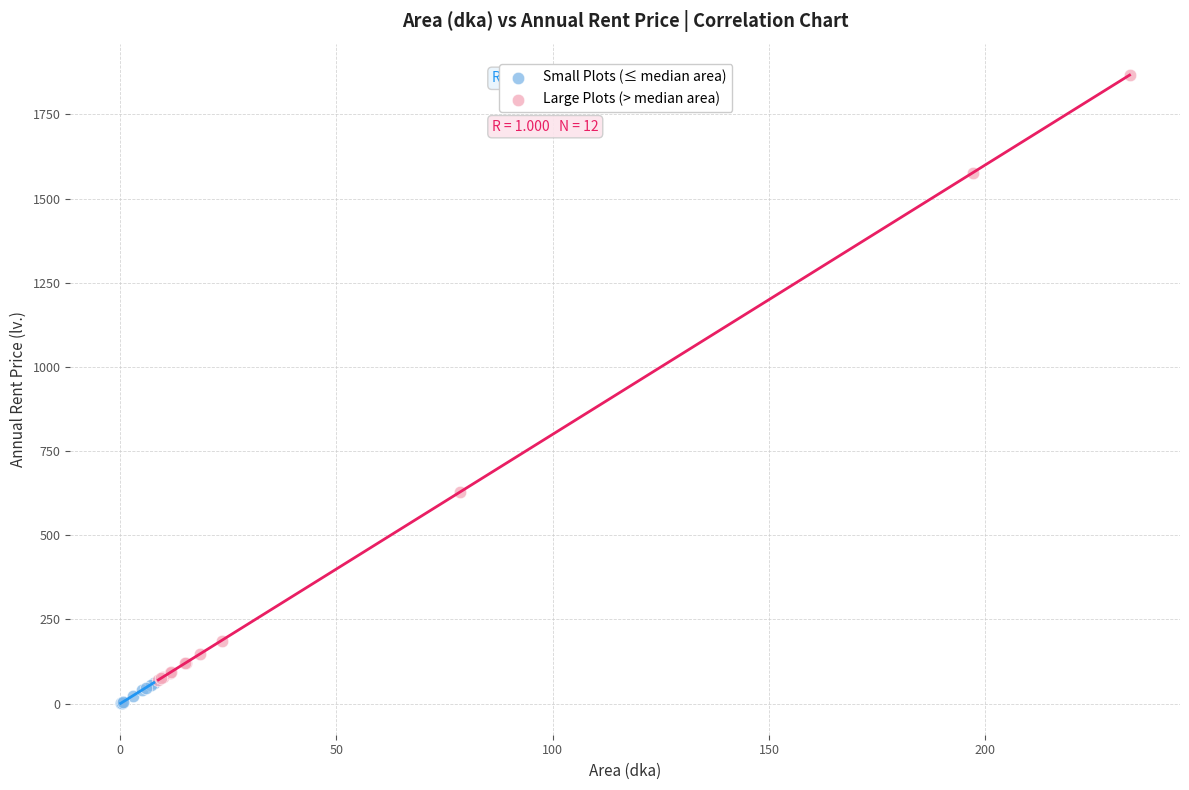

Which series has the largest Y range (max minus min)?

Large Plots (> median area)